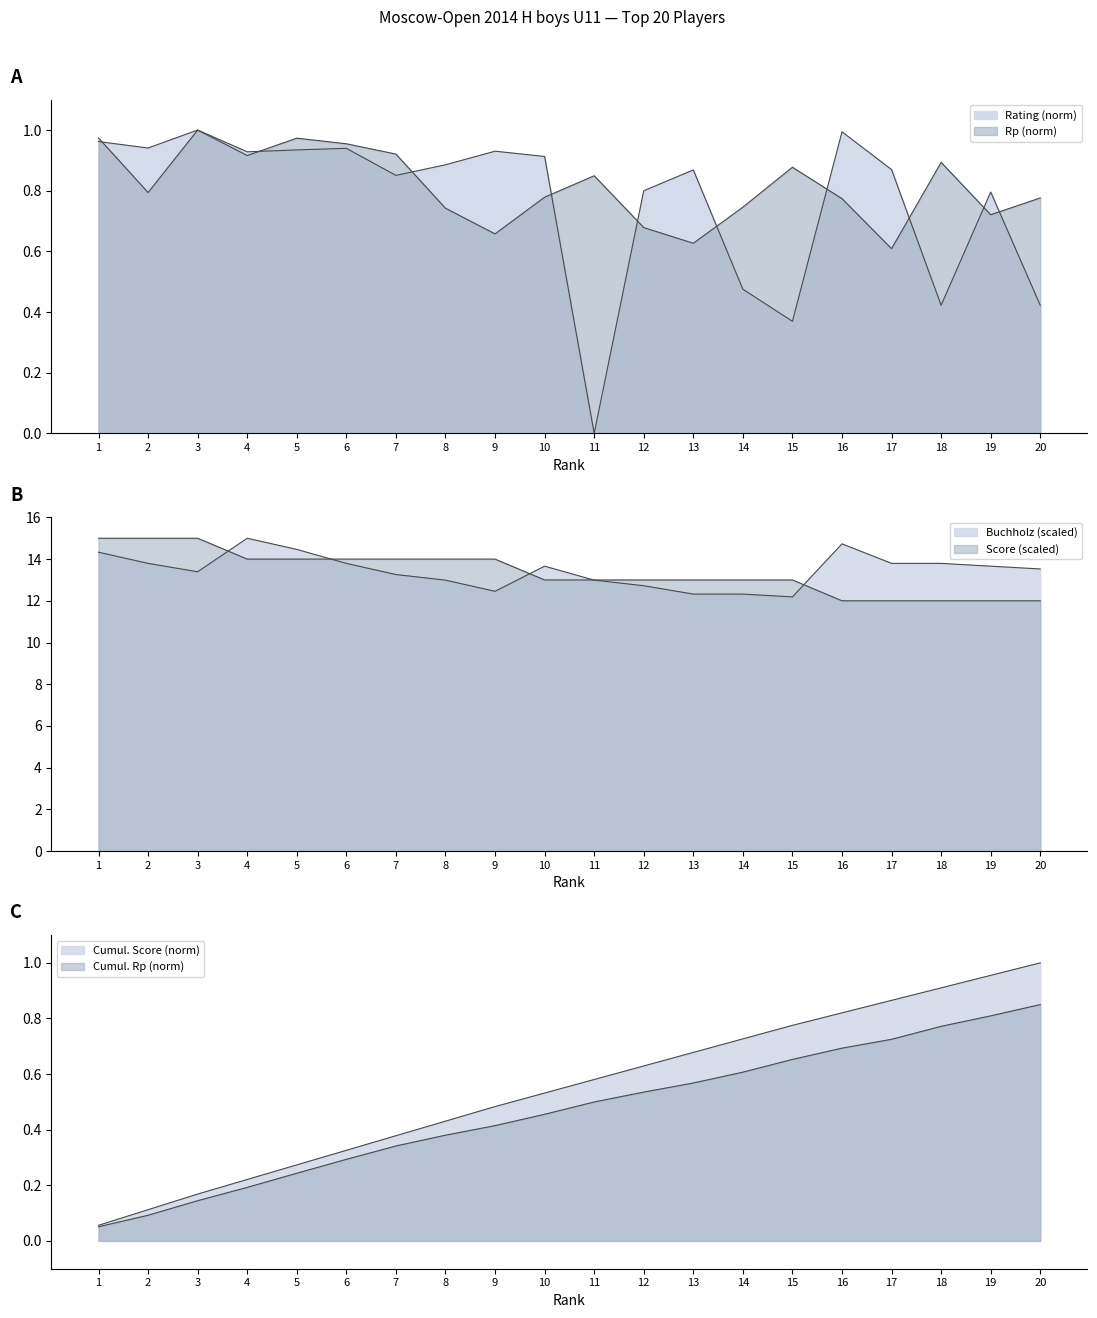

Is it true that Rating equals 0.2 at 17?

False